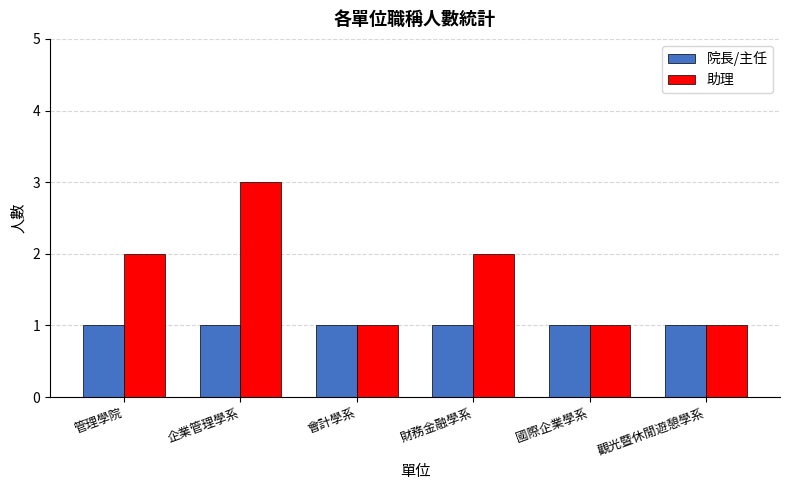

What is the minimum value for 院長/主任?

1